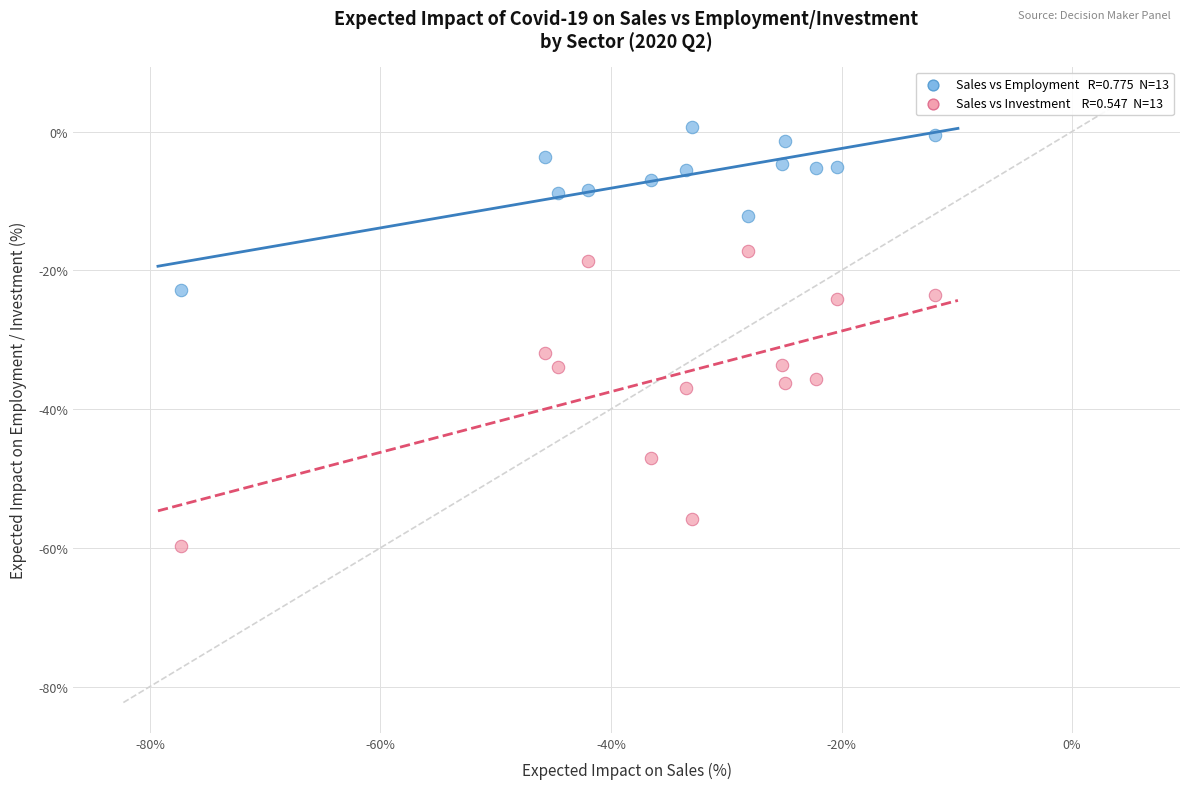

Across all data points, what is the range of Y values (max minus min)?

60.5